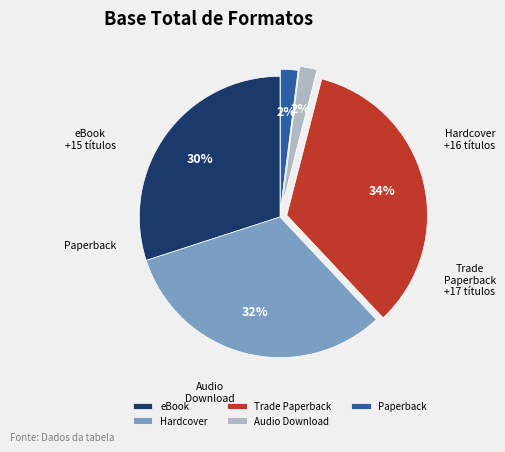

The Trade Paperback slice represents 34% of the pie. True or false?

True